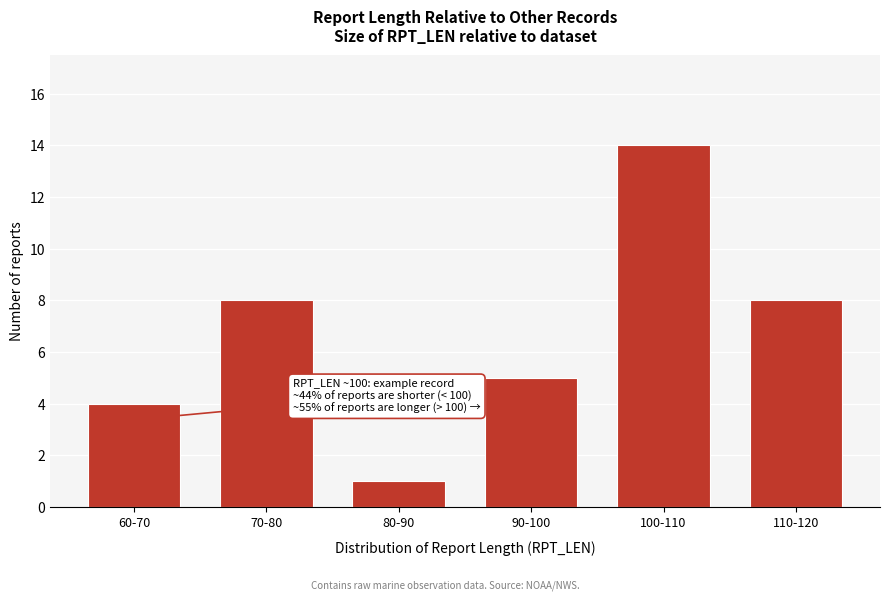

Reading left to right, extract all data points from this chart.

4	8	1	5	14	8